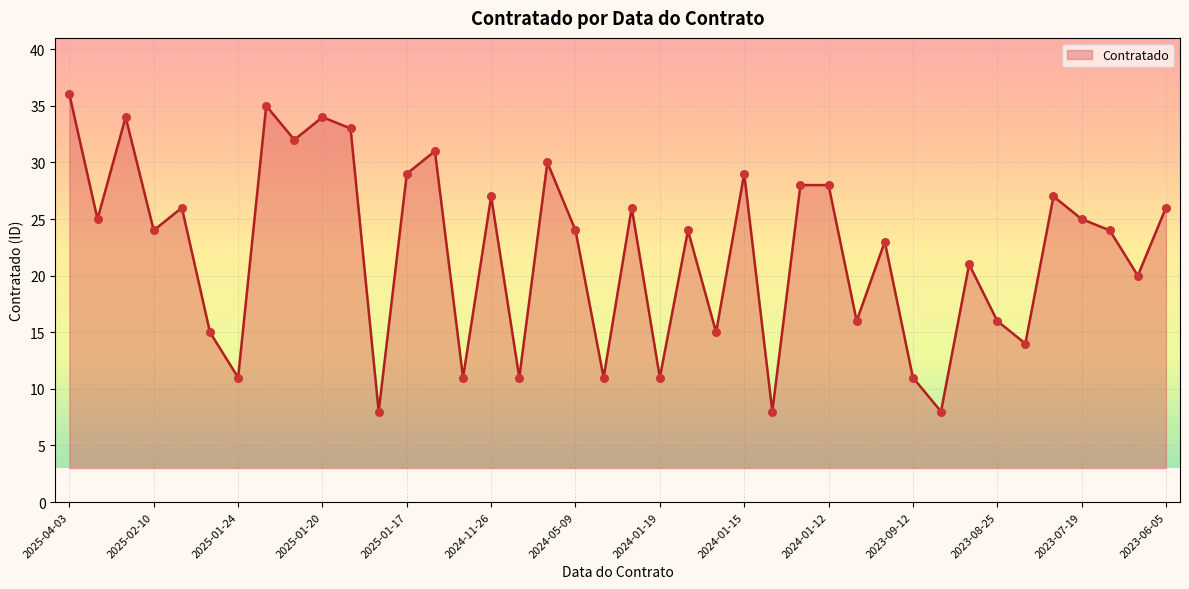

What is the smallest value displayed?

8